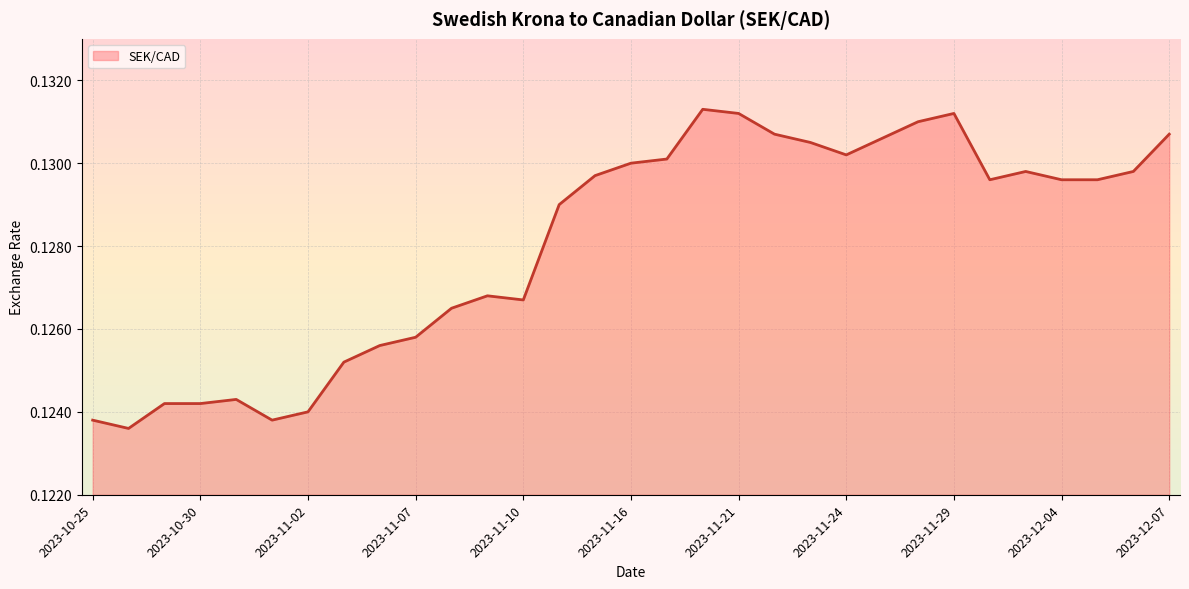

What position from the left is 17?

18